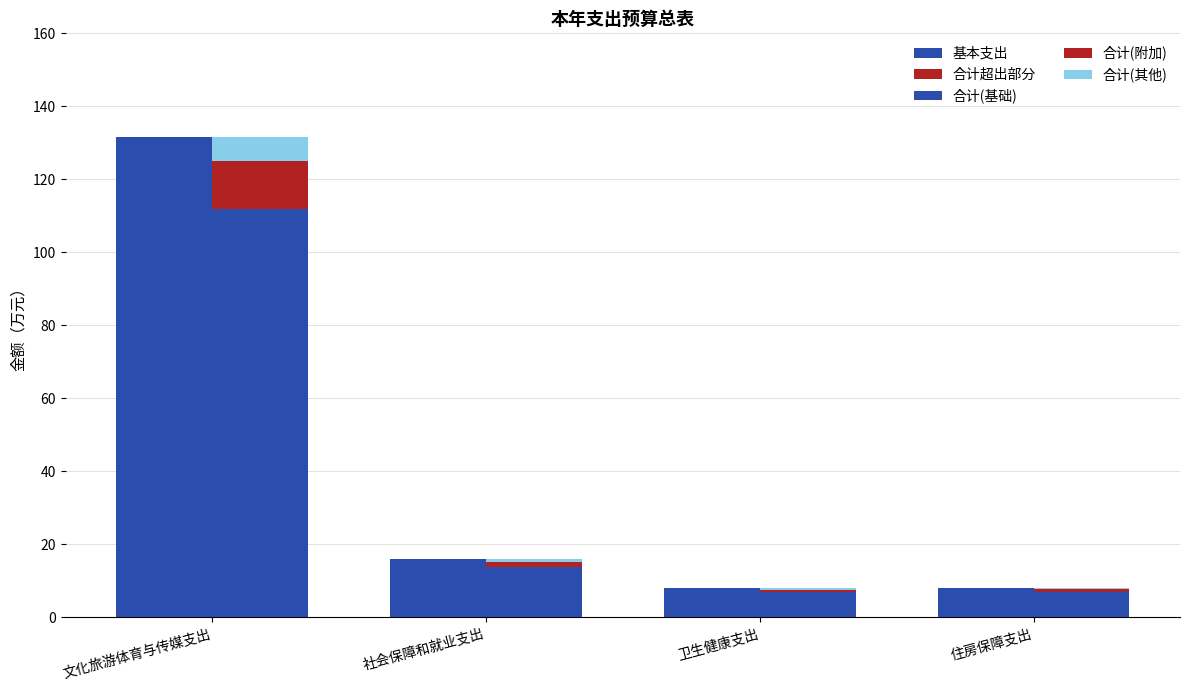

Is it true that 合计(其他) equals 0.4 at 住房保障支出?

True